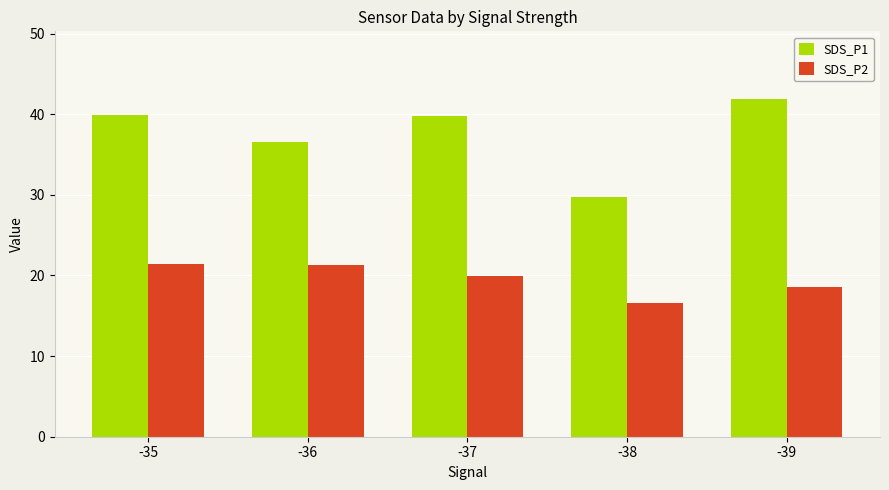

Are the bars grouped side by side (vs. stacked)?

Yes